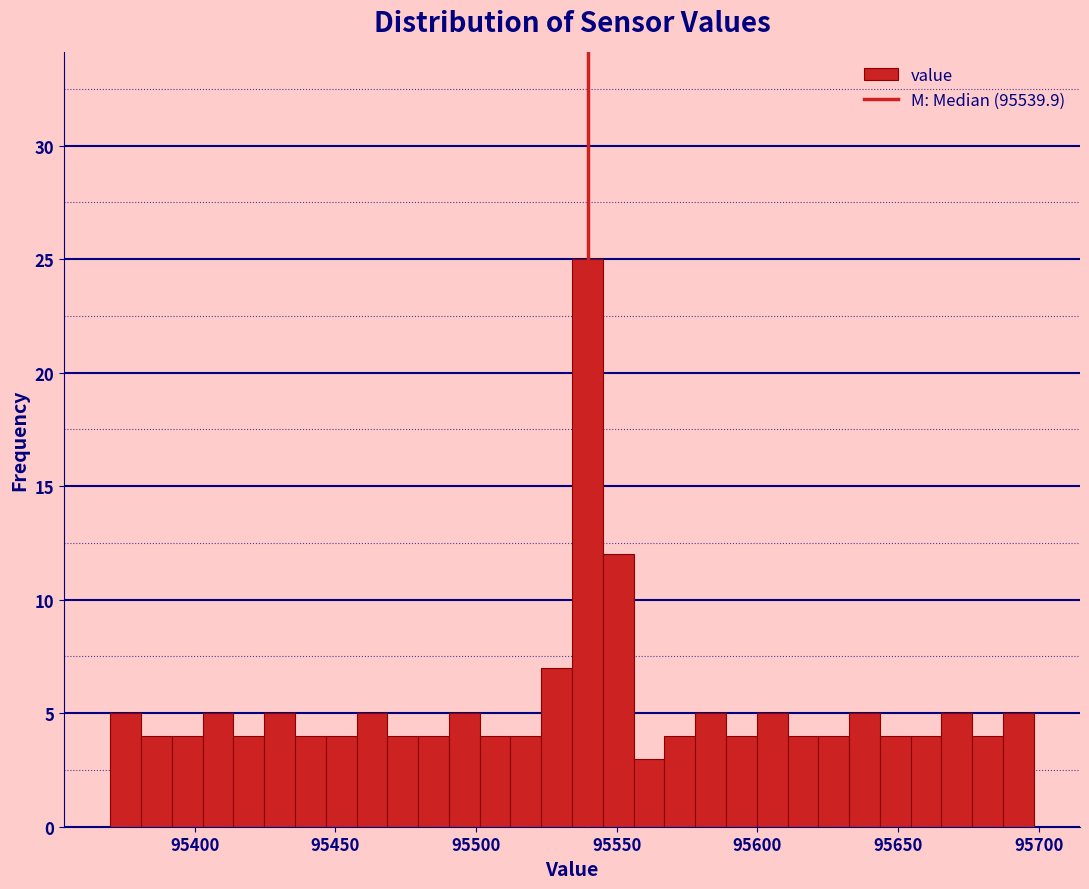

Read against the x-axis, roughly where is the centre of the tallest bar?

95540